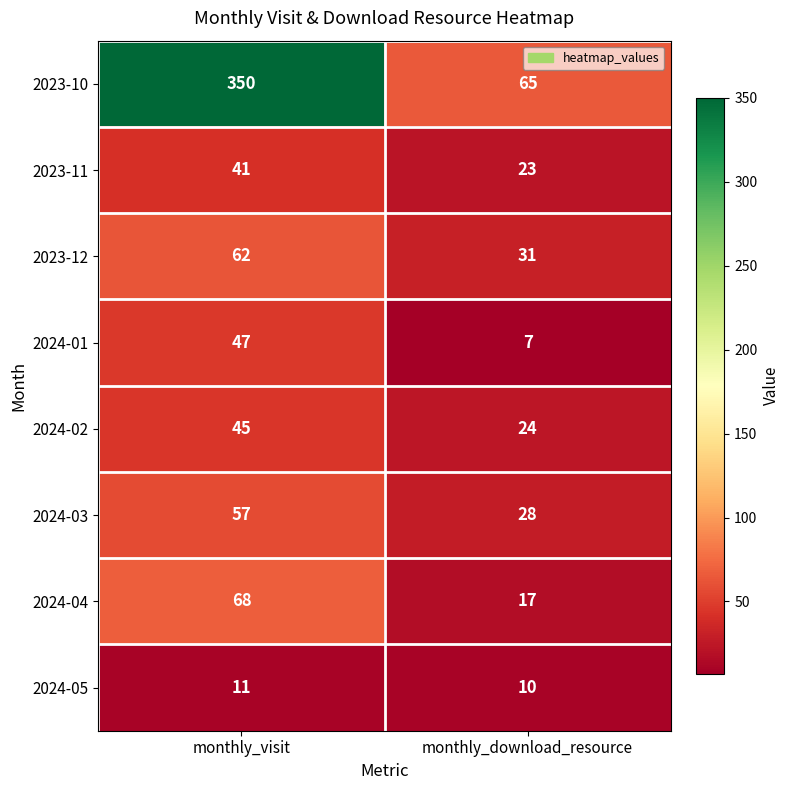

Reading left to right, extract all data points from this chart.

2023-10: 350	65
2023-11: 41	23
2023-12: 62	31
2024-01: 47	7
2024-02: 45	24
2024-03: 57	28
2024-04: 68	17
2024-05: 11	10